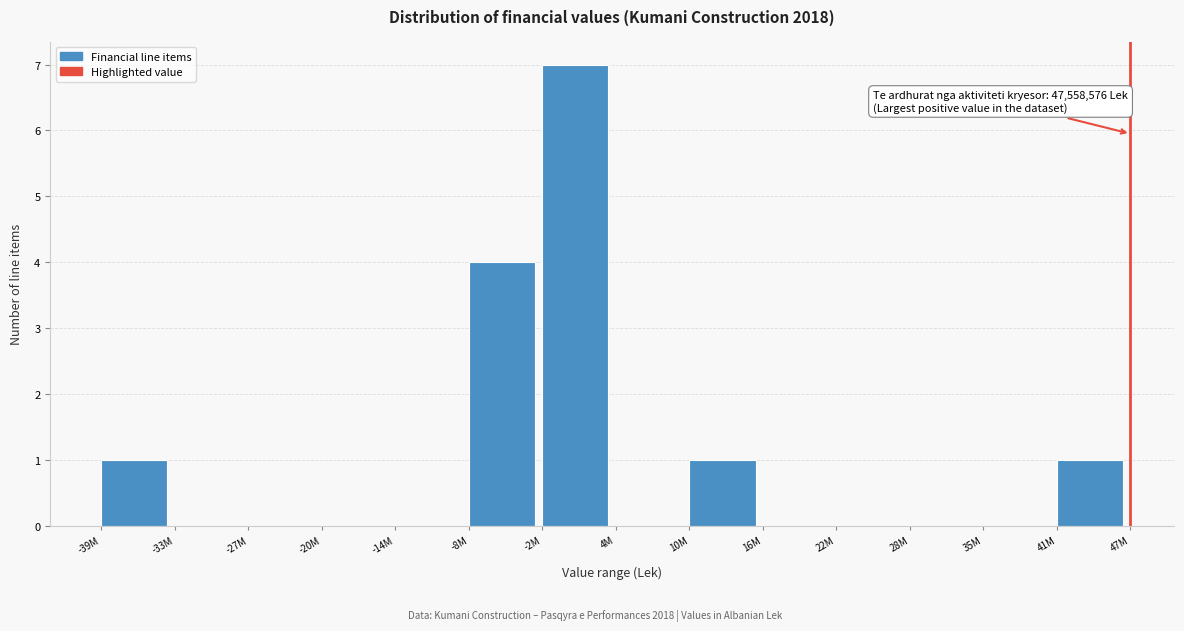

Reading left to right, extract all data points from this chart.

-39M=1	-33M=0	-27M=0	-20M=0	-14M=0	-8M=4	-2M=7	4M=0	10M=1	16M=0	22M=0	28M=0	35M=0	41M=1